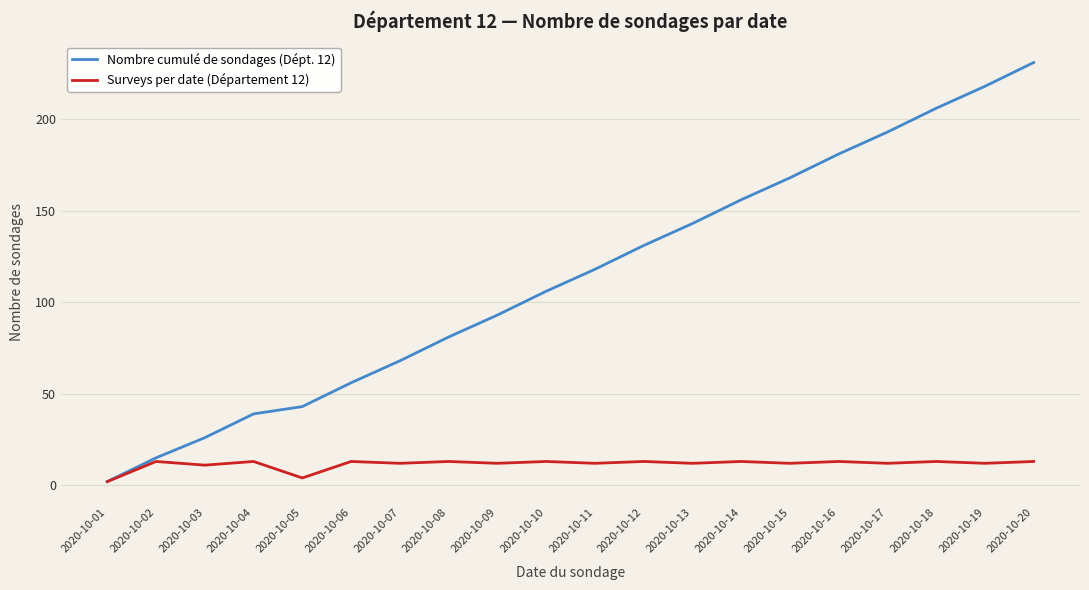

True or false: Surveys per date (Département 12) has a value of 12 at 2020-10-09.

True